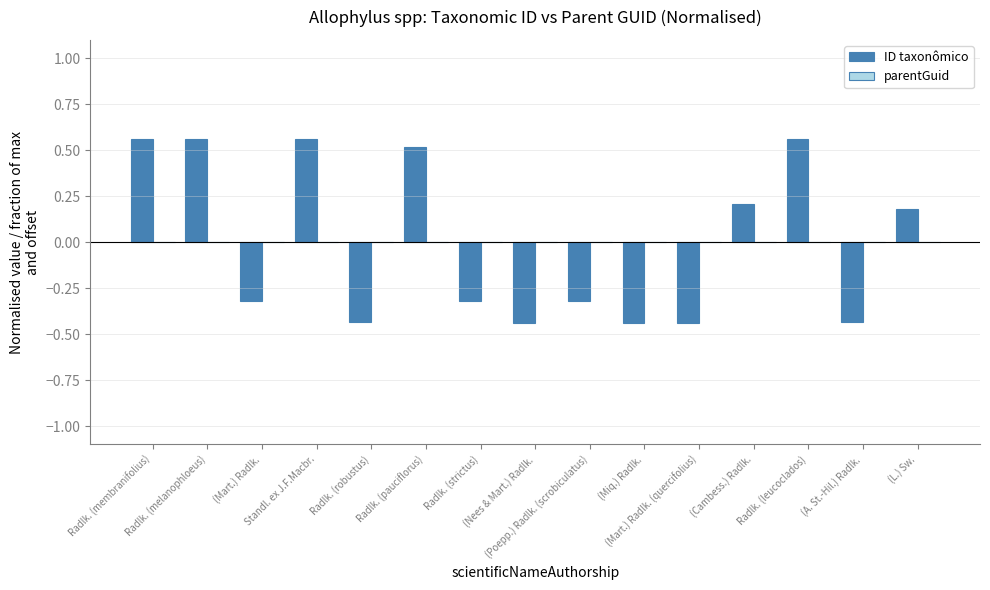

What is the difference between the maximum and minimum values?

1.0